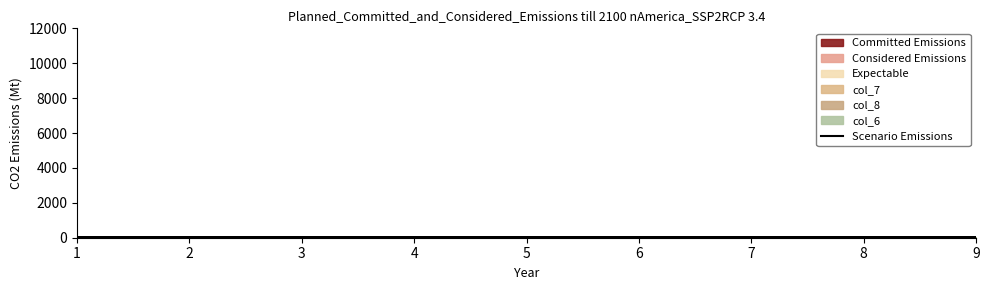

The chart shows a value of 31 at 4. True or false?

True